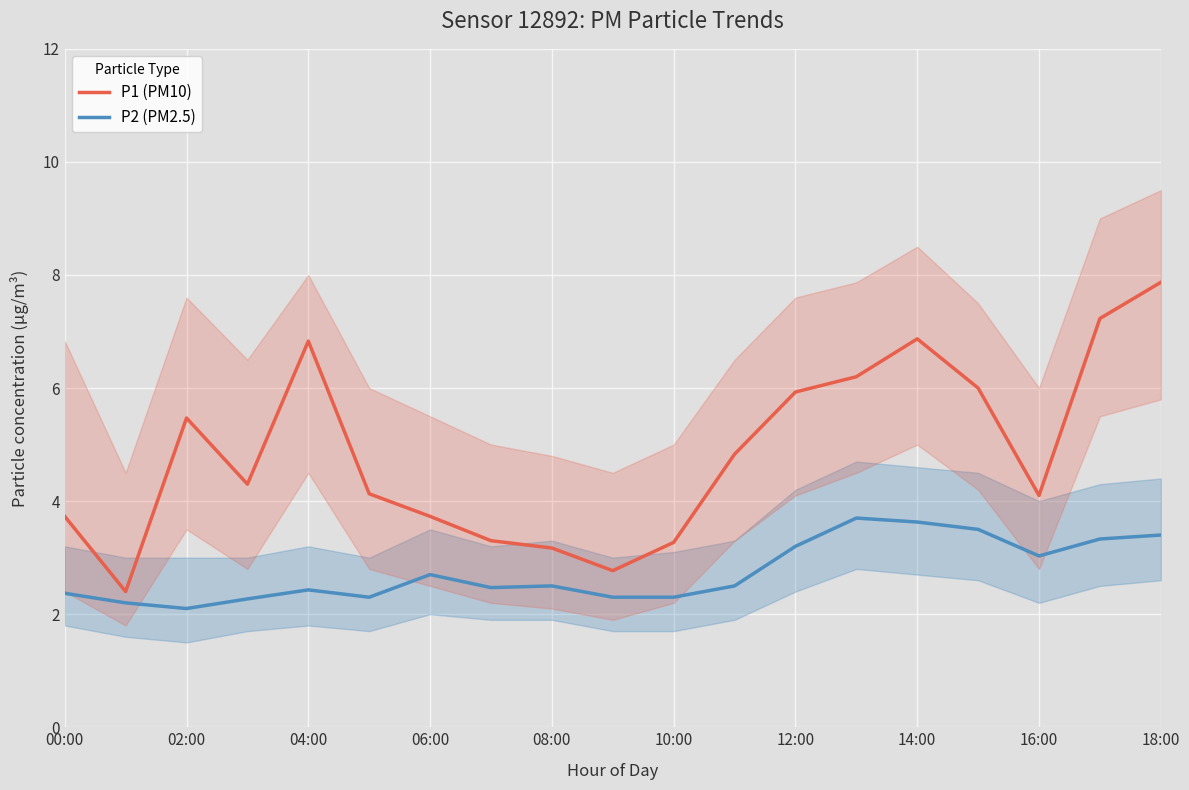

What is the value of the P1 (PM10) point at the 14th from the left?

6.2